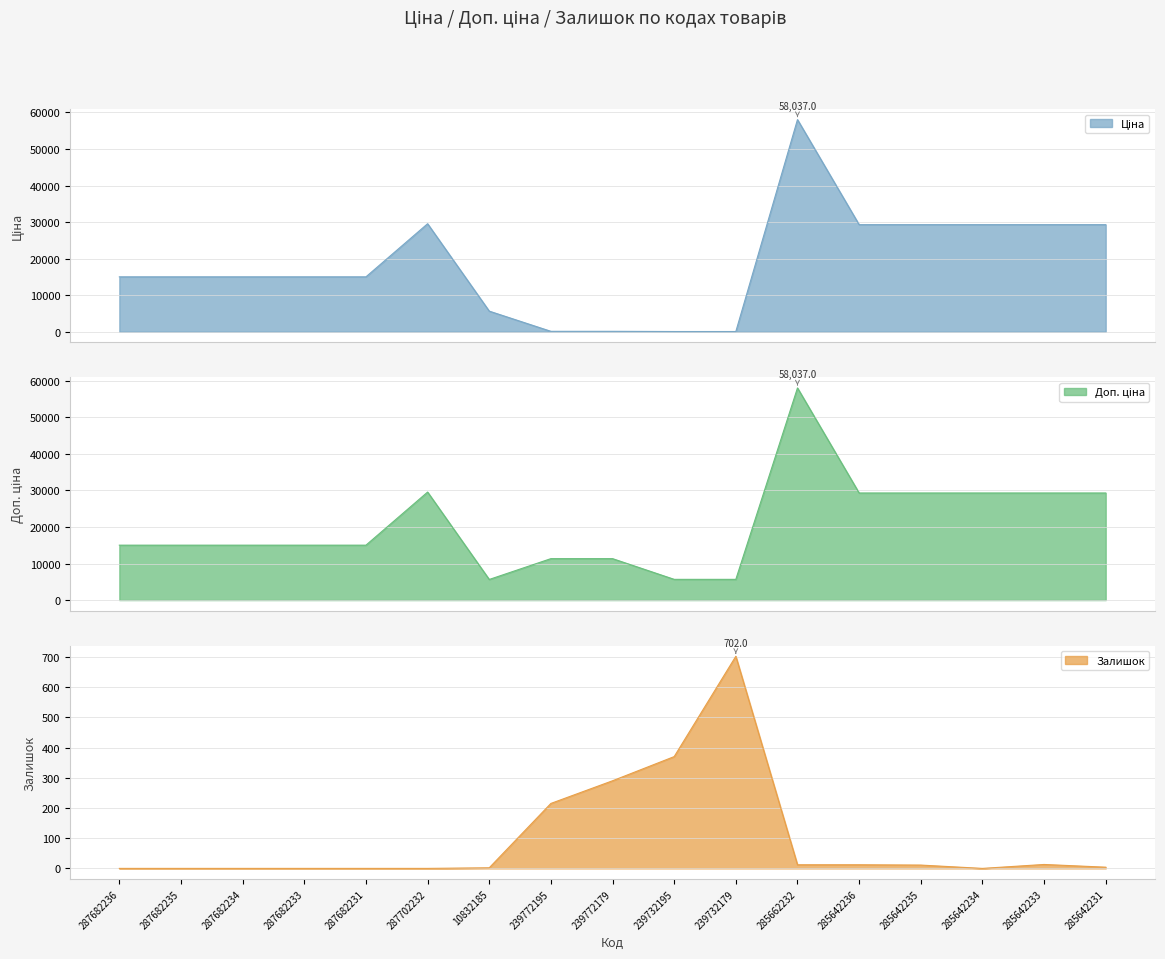

How many interior local peaks does the Ціна series have?

2